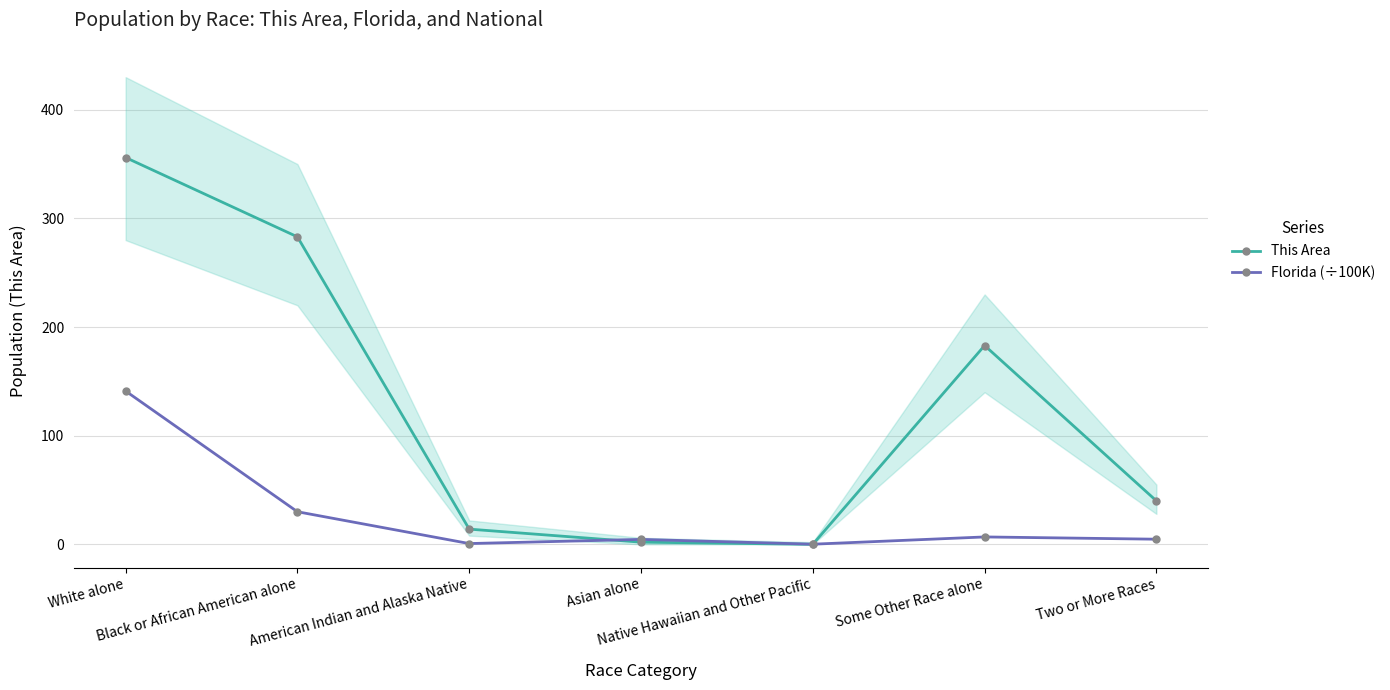

Rank the series by their average value, from lowest to highest.

Florida (÷100K), This Area